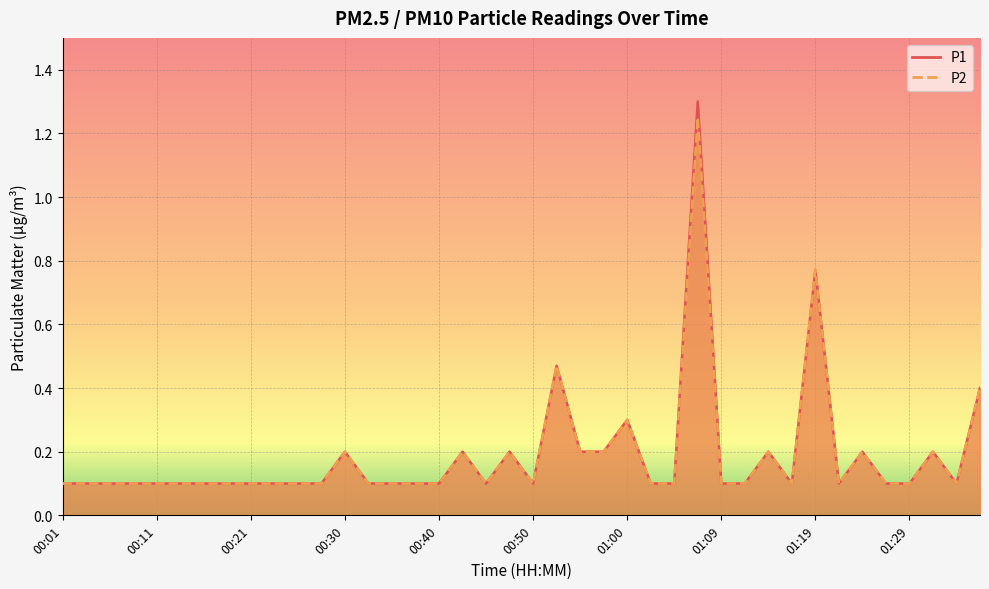

Which series has the widest spread of values?

P1